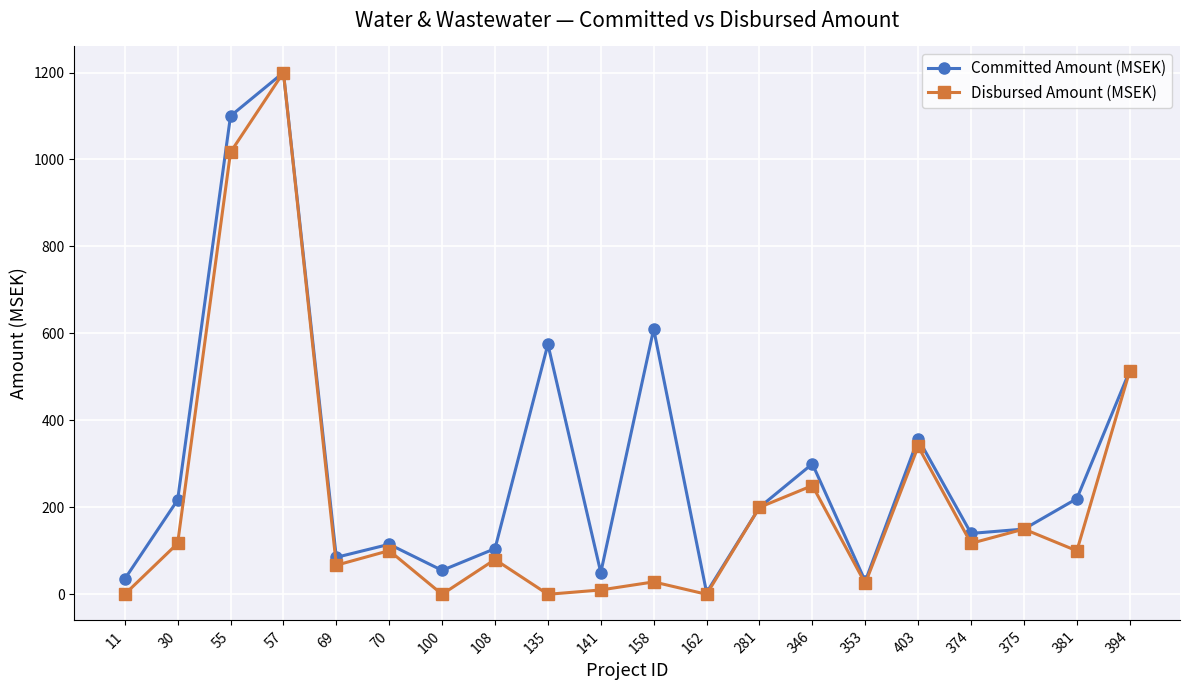

What is the value of the Committed Amount (MSEK) point at the 10th from the left?

50.0